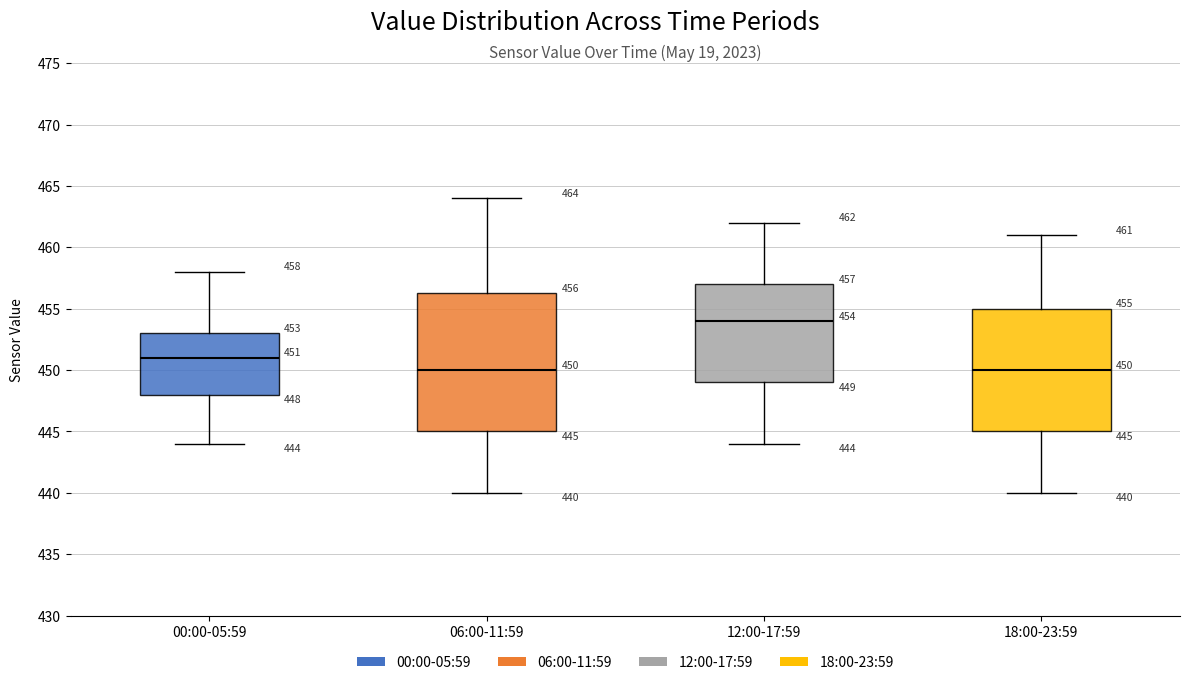

Which box is the tallest, from its lower edge to its upper edge?

06:00-11:59